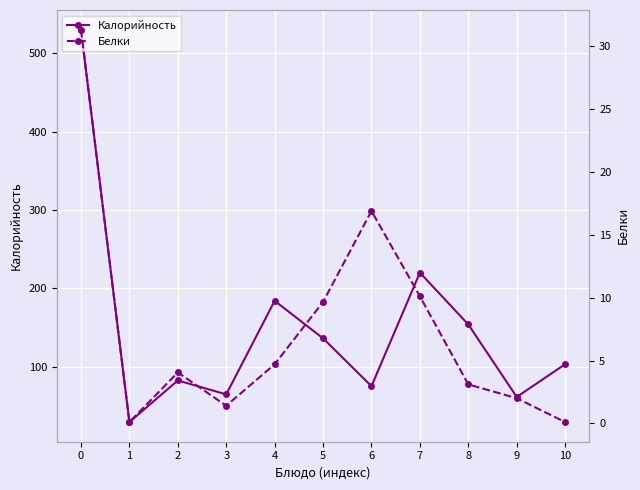

Read the Калорийность value at 9.

61.2